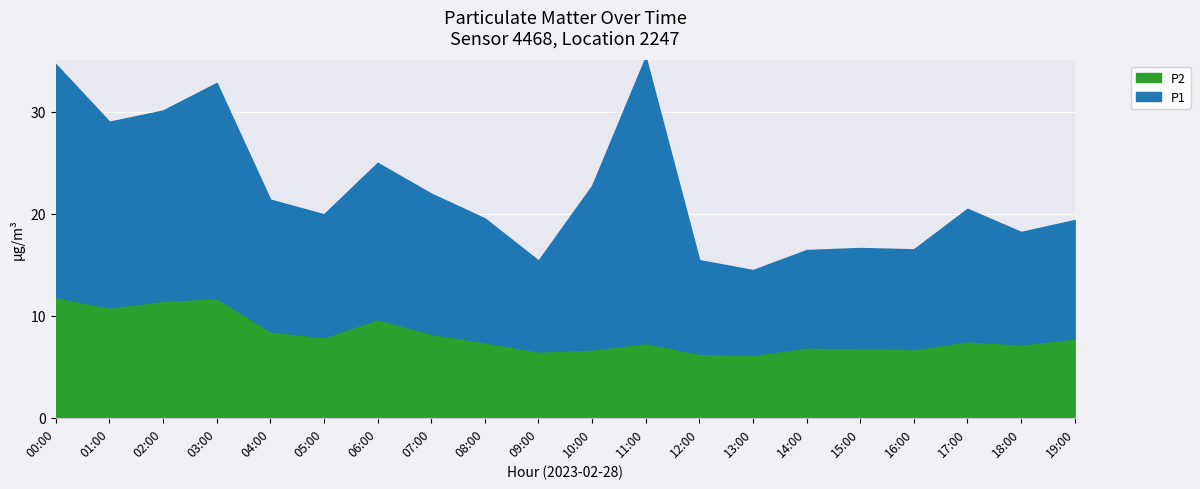

List the labels in order of P2 value, largest first.

00:00, 03:00, 02:00, 01:00, 06:00, 04:00, 07:00, 05:00, 19:00, 17:00, 08:00, 11:00, 18:00, 14:00, 15:00, 16:00, 10:00, 09:00, 12:00, 13:00